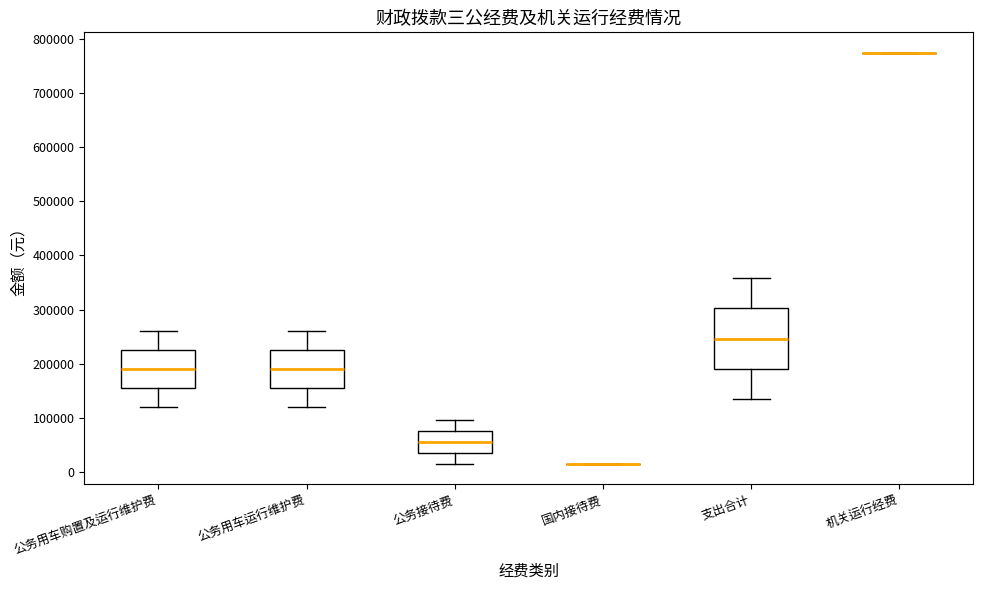

Which box is the tallest, from its lower edge to its upper edge?

支出合计